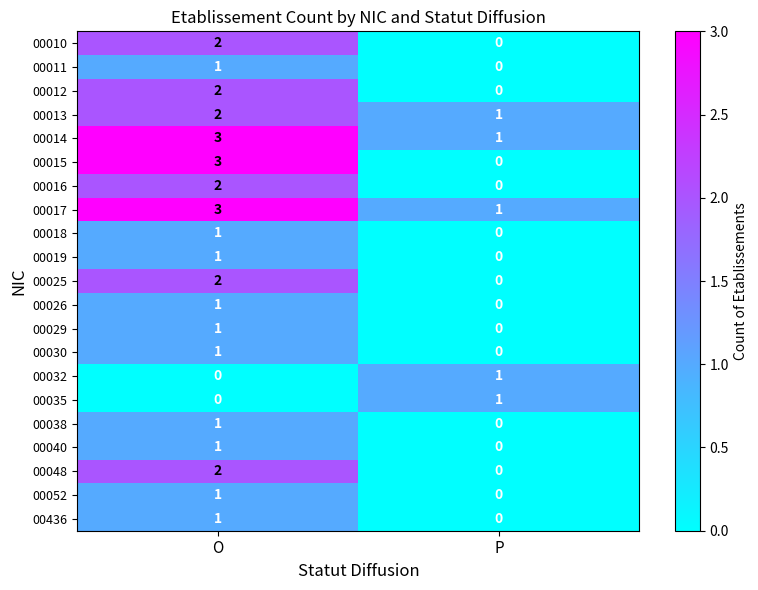

What is the greatest value displayed?

3